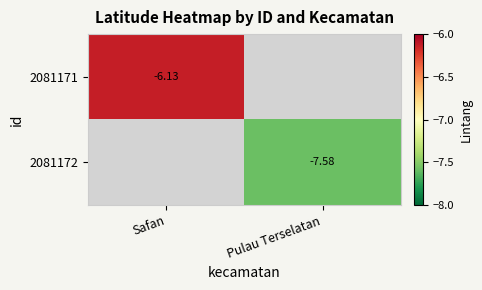

Rank the series by their average value, from highest to lowest.

2081171, 2081172